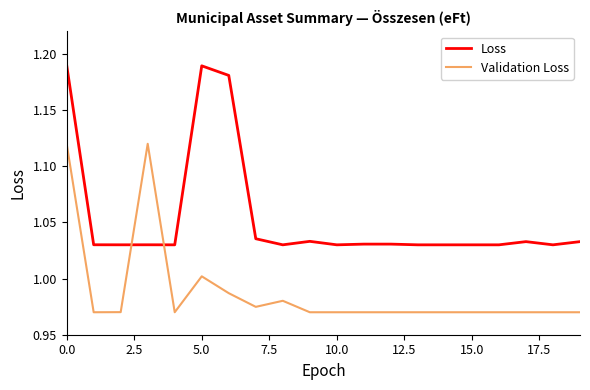

Rank the series by their maximum value, from lowest to highest.

Validation Loss, Loss